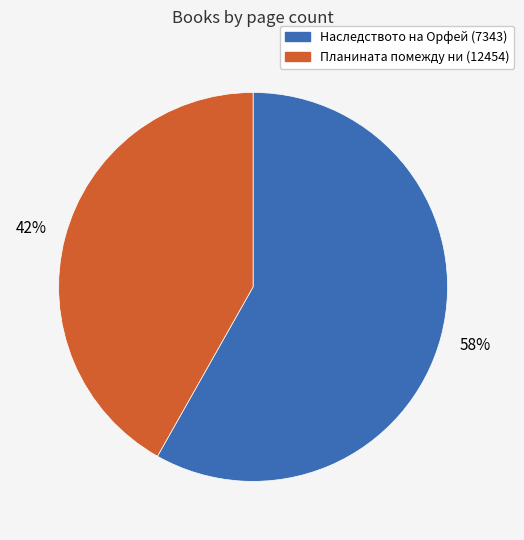

Is there any slice that represents more than half of the pie?

Yes